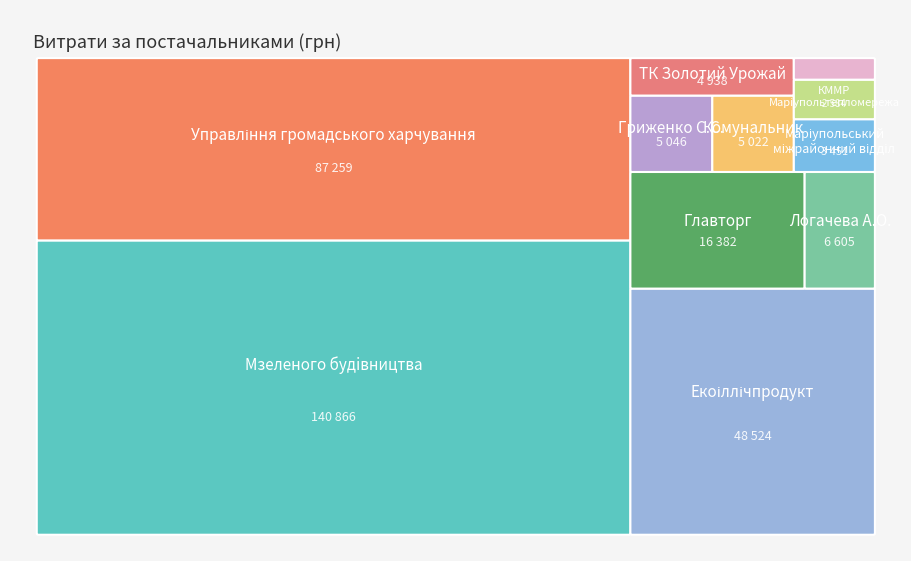

Reading left to right, list all the values displayed in this chart.

140866.3	87258.9	48524.0	16381.6	5021.7	6605.0	5046.0	4938.0	3451.0	1411.0	2584.0